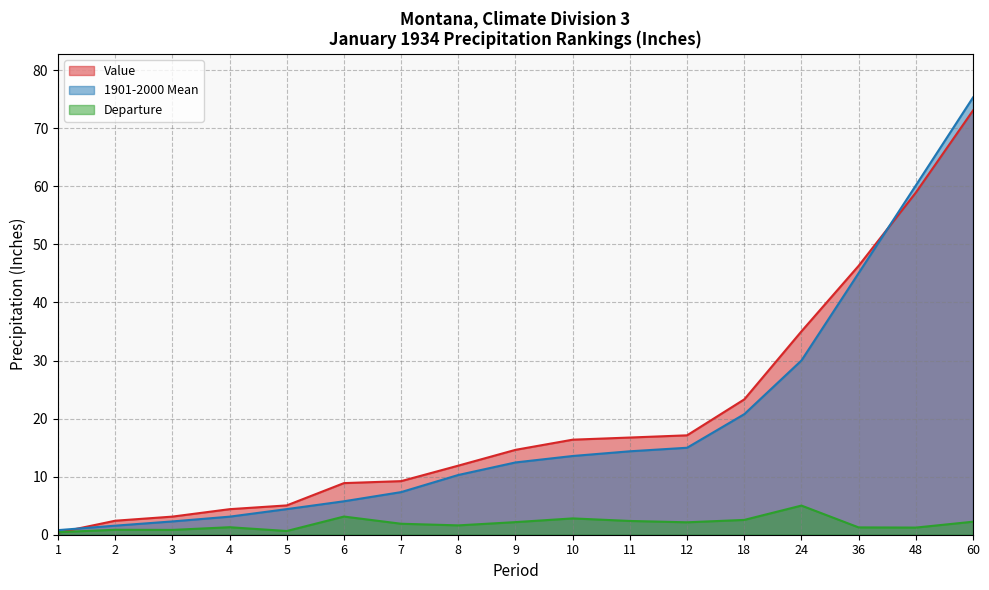

What is the difference between the highest and lowest values at 1?

0.4